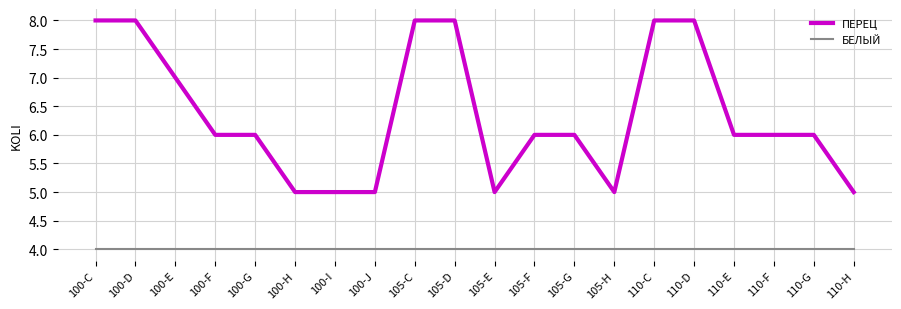

True or false: БЕЛЫЙ and ПЕРЕЦ cross at least once.

False